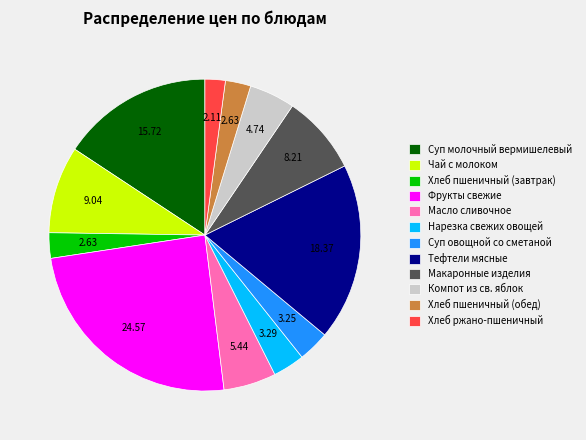

How many segments does this pie chart have?

12